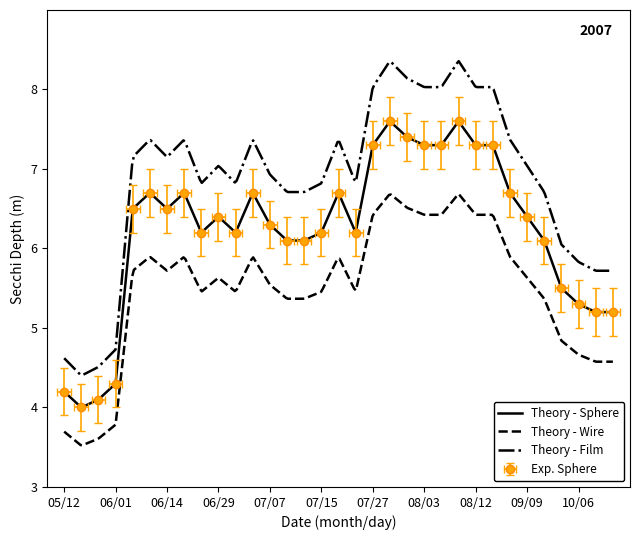

True or false: Tsi Sd and Secchi Meters intersect in this chart.

False